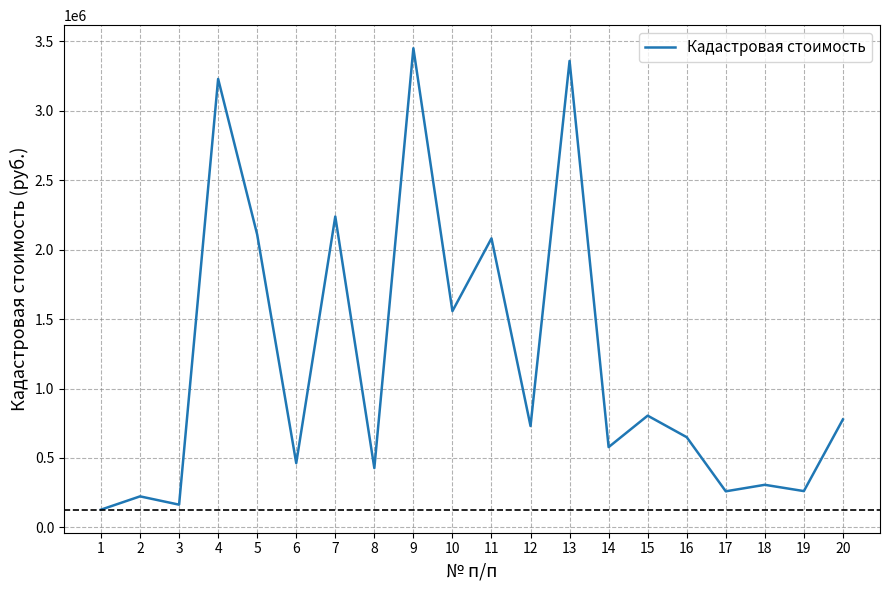

What is the change in value from 4 to 17?

-2967919.0